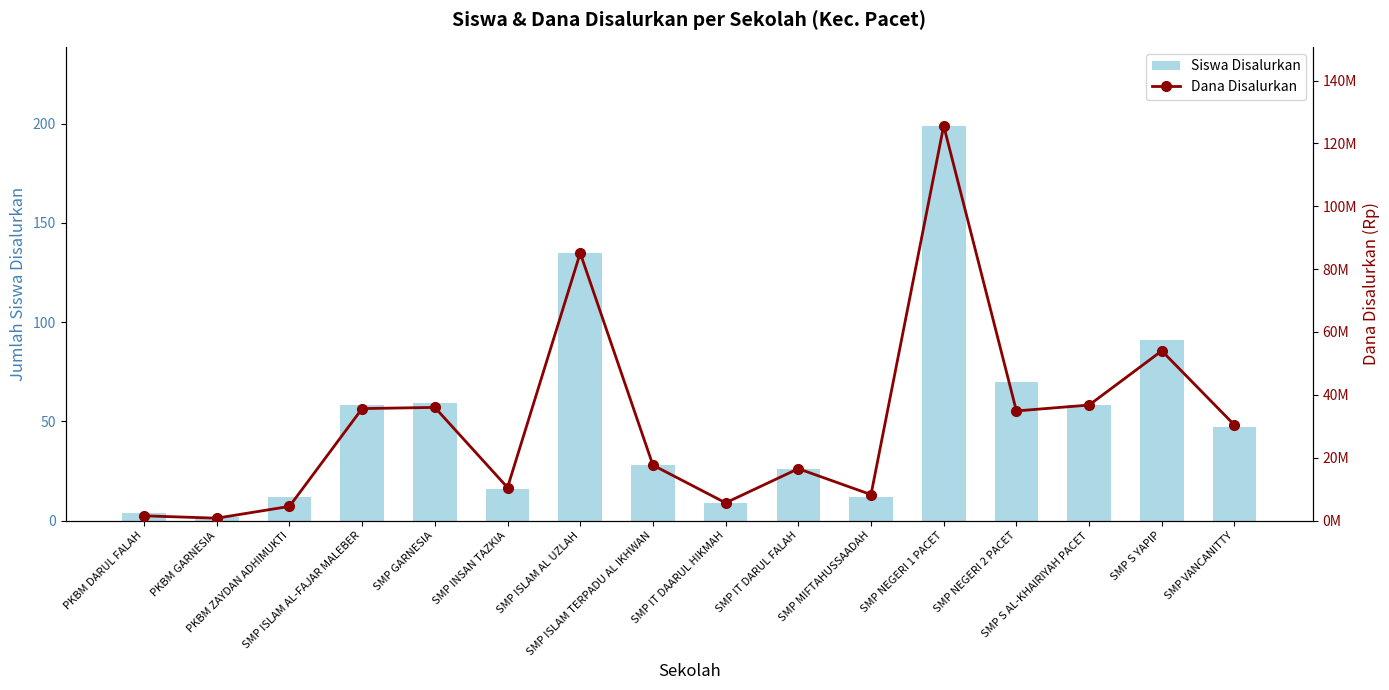

Is it true that Siswa Disalurkan equals 70 at SMP NEGERI 2 PACET?

True